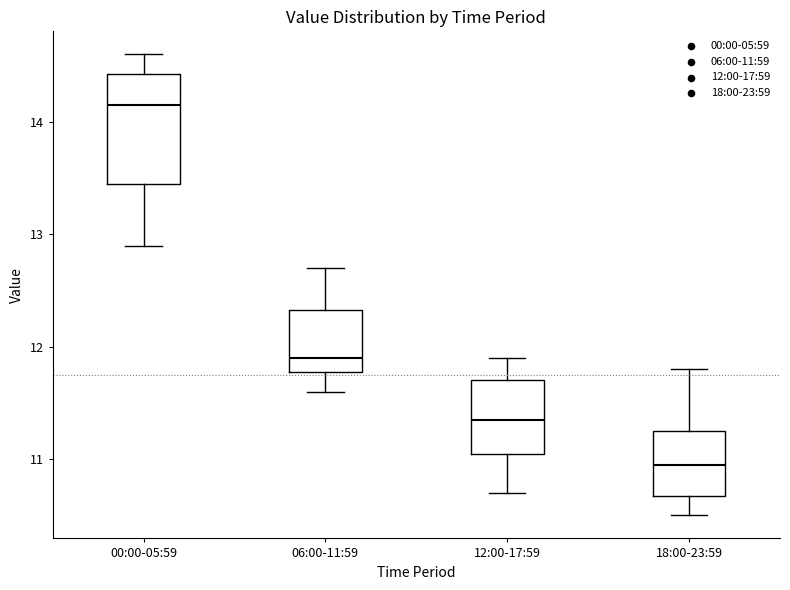

Which box has the highest median line?

00:00-05:59